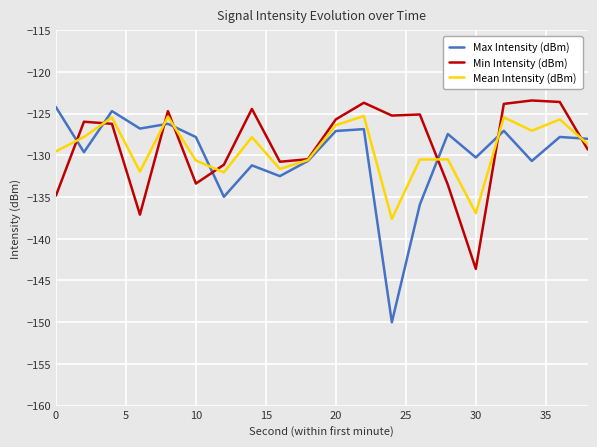

What is the maximum value for Mean Intensity (dBm)?

-125.3